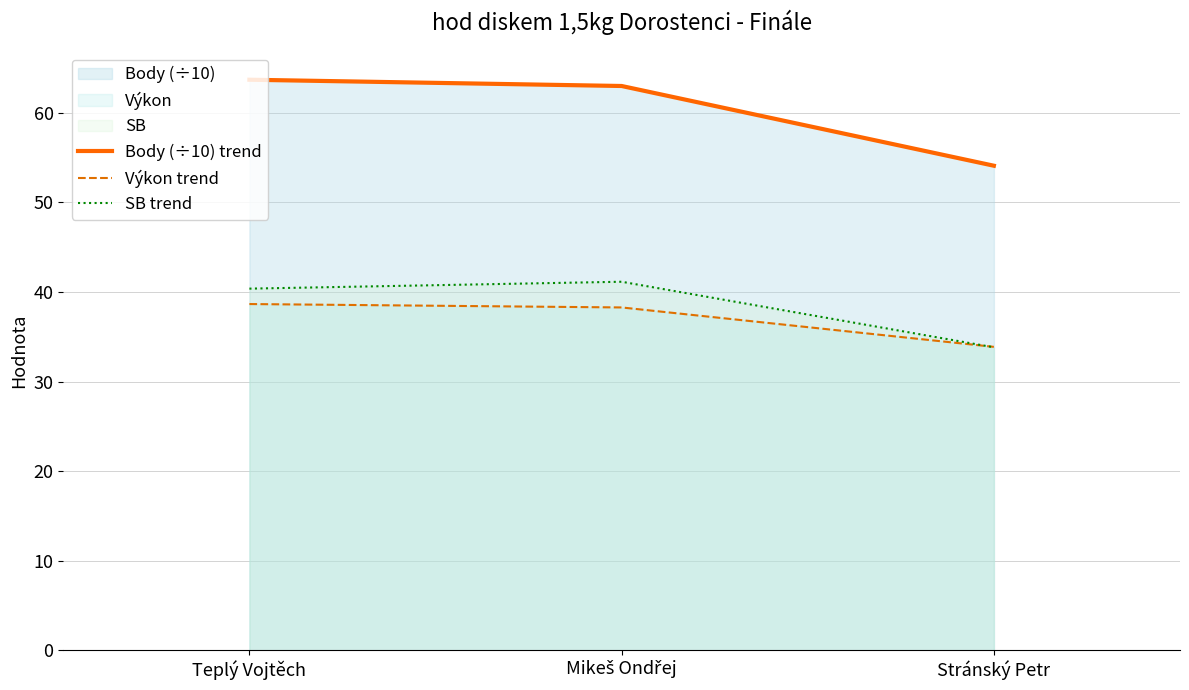

Reading right to left, list all the values displayed in this chart.

Body (÷10) trend: Stránský Petr=54.1	Mikeš Ondřej=63.0	Teplý Vojtěch=63.7
Výkon trend: Stránský Petr=33.9	Mikeš Ondřej=38.3	Teplý Vojtěch=38.7
SB trend: Stránský Petr=33.8	Mikeš Ondřej=41.1	Teplý Vojtěch=40.4